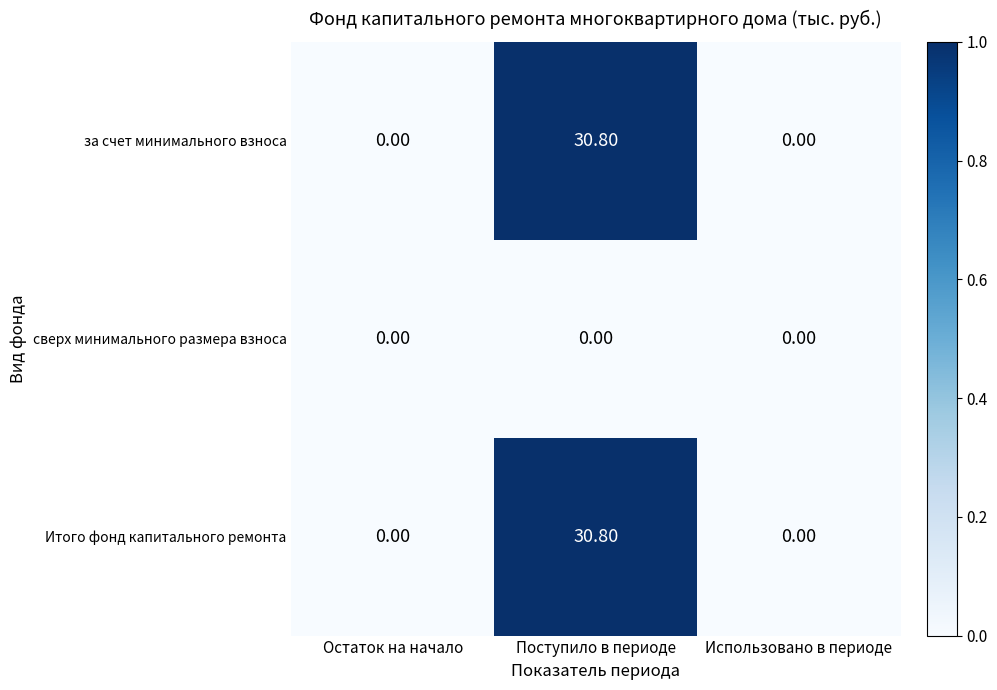

At which category is the sum across all series the highest?

Поступило в периоде